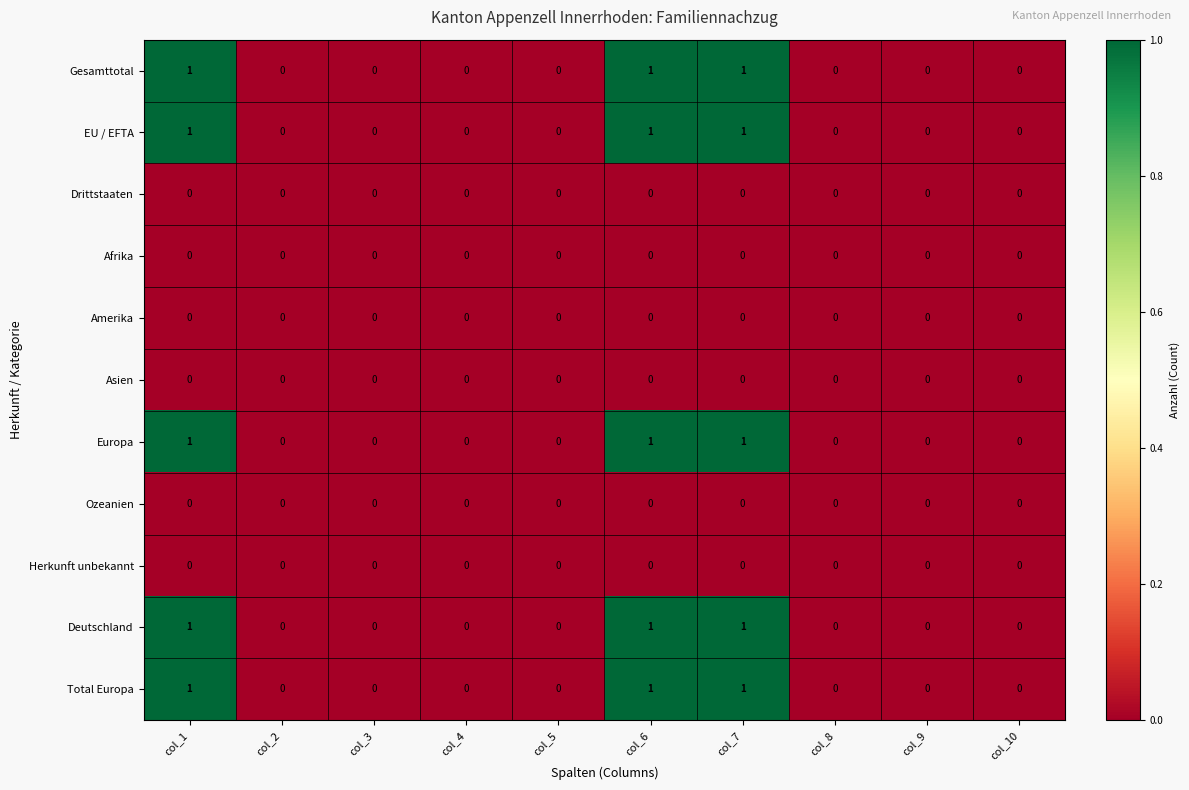

The Deutschland series shows 0 at col_2. True or false?

True